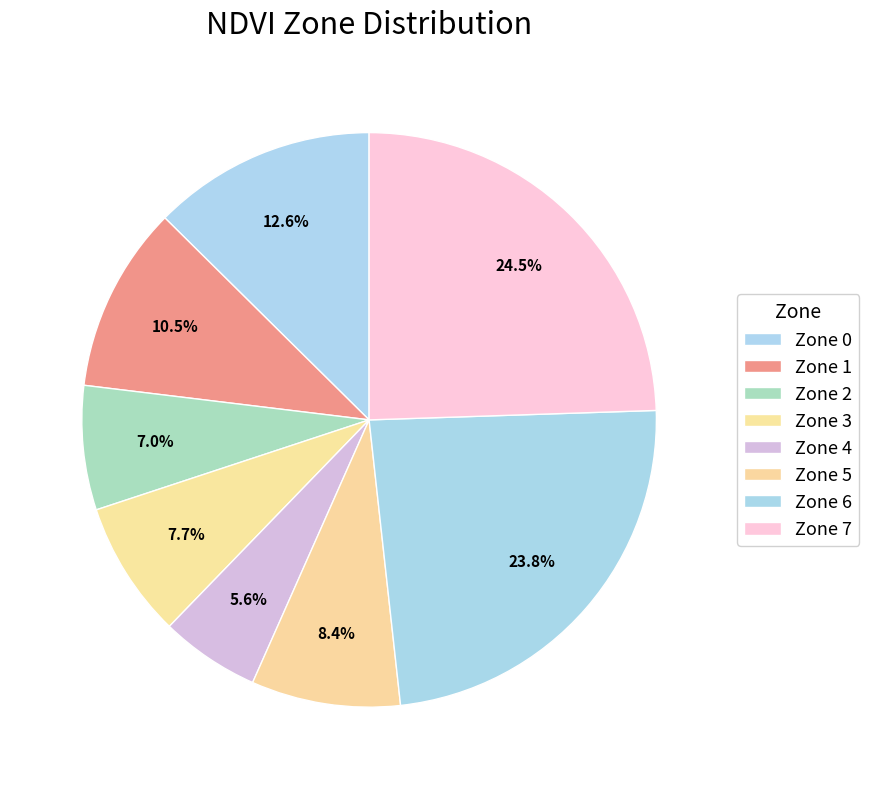

Count the number of slices in the pie.

8